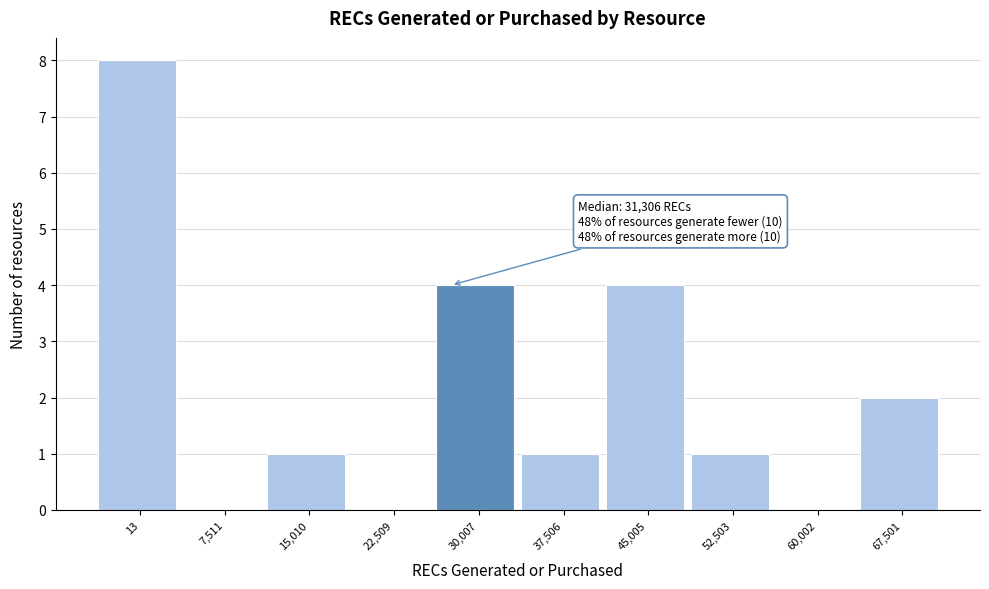

Reading left to right, transcribe all the data shown in this chart.

13=8	7,511=0	15,010=1	22,509=0	30,007=4	37,506=1	45,005=4	52,503=1	60,002=0	67,501=2